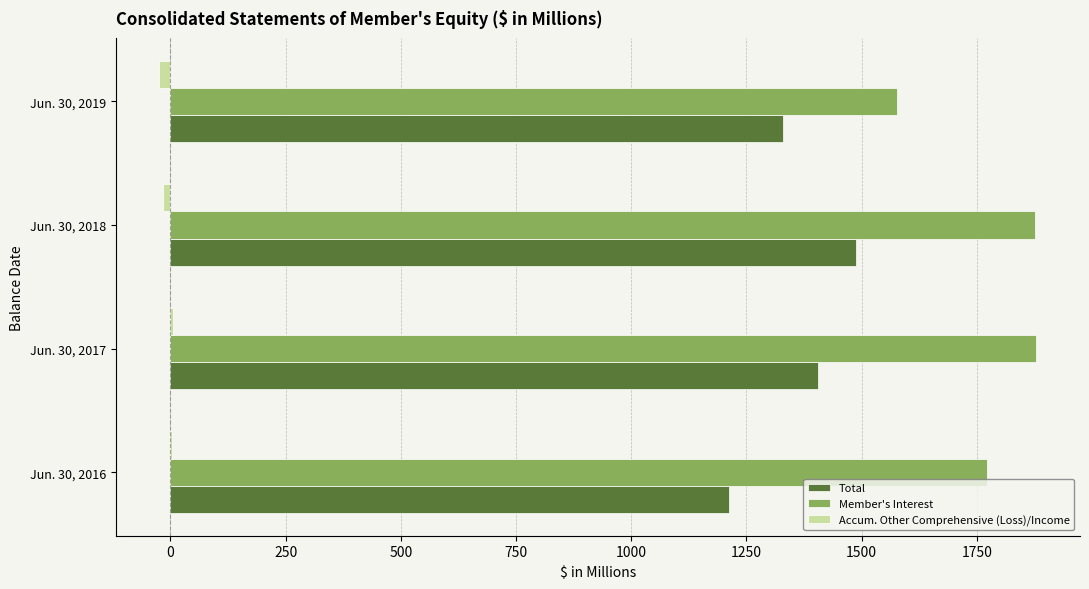

Which series has the largest total across all categories?

Member's Interest